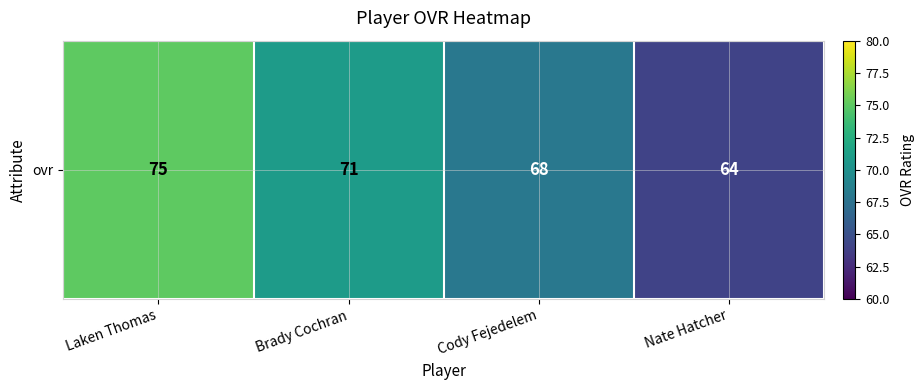

What is the difference between the second highest and second lowest values?

3